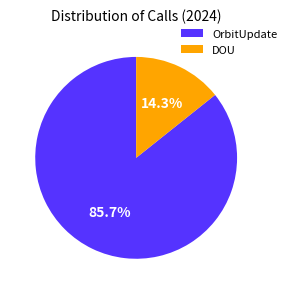

How many slices are in this pie chart?

2